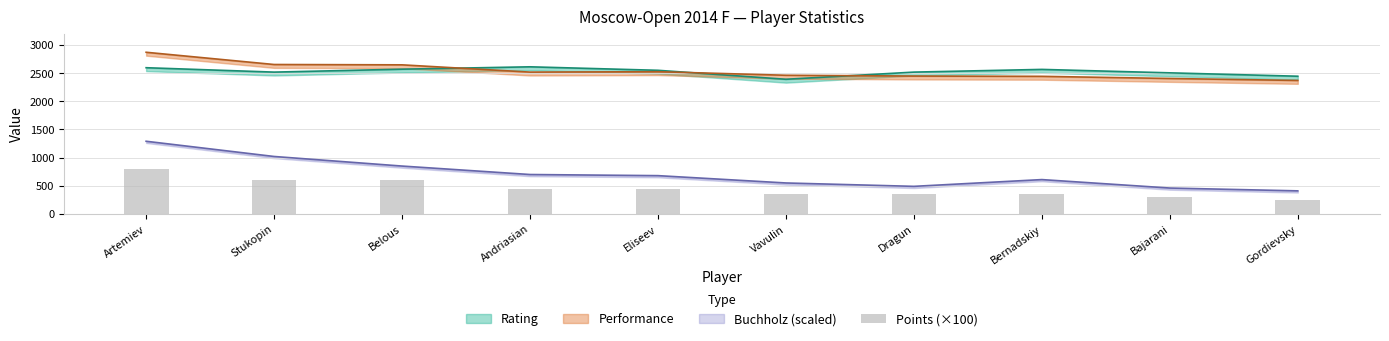

Does the chart contain any negative values?

No